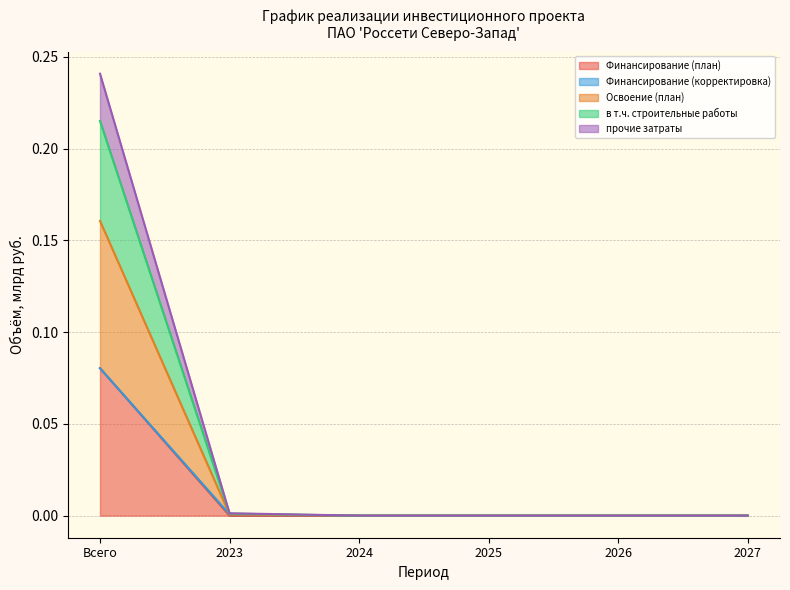

True or false: Освоение (план) and в т.ч. строительные работы cross at least once.

False